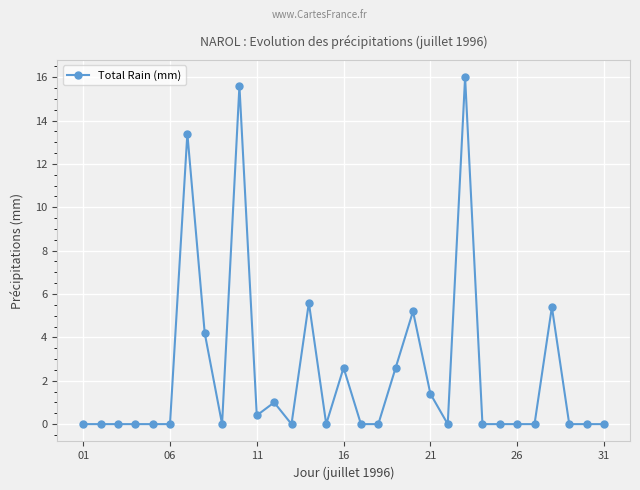

What is the greatest value displayed?

16.0